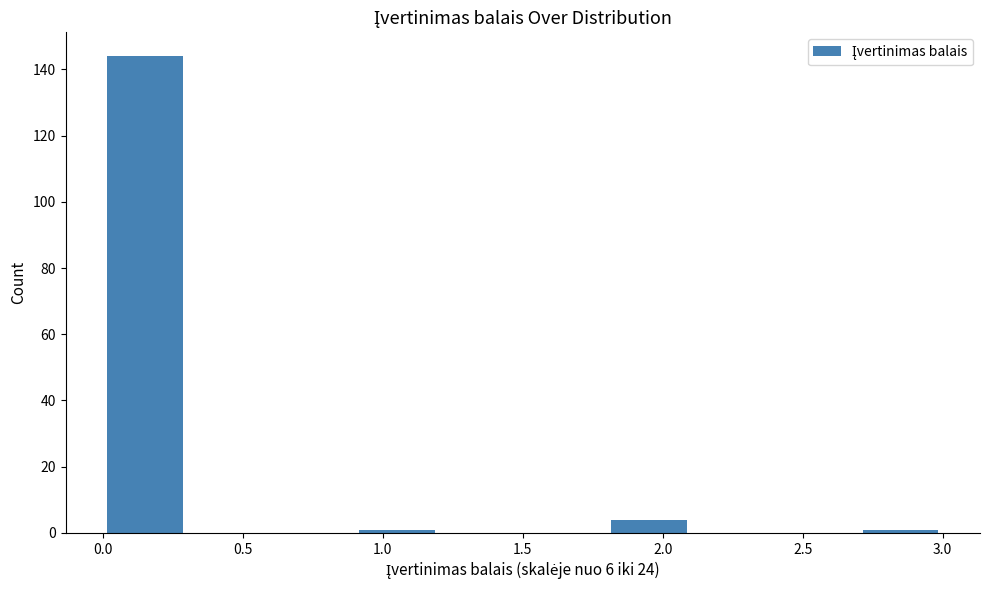

Reading left to right, transcribe this chart: for each bar, give the range it covers on the x-axis and its height. The values are not printed on the chart, so give them approximately, as read against the axis.

0.0 to 0.3: 144
0.3 to 0.6: 0
0.6 to 0.9: 0
0.9 to 1.2: under 2
1.2 to 1.5: 0
1.5 to 1.8: 0
1.8 to 2.1: 4
2.1 to 2.4: 0
2.4 to 2.7: 0
2.7 to 3.0: under 2